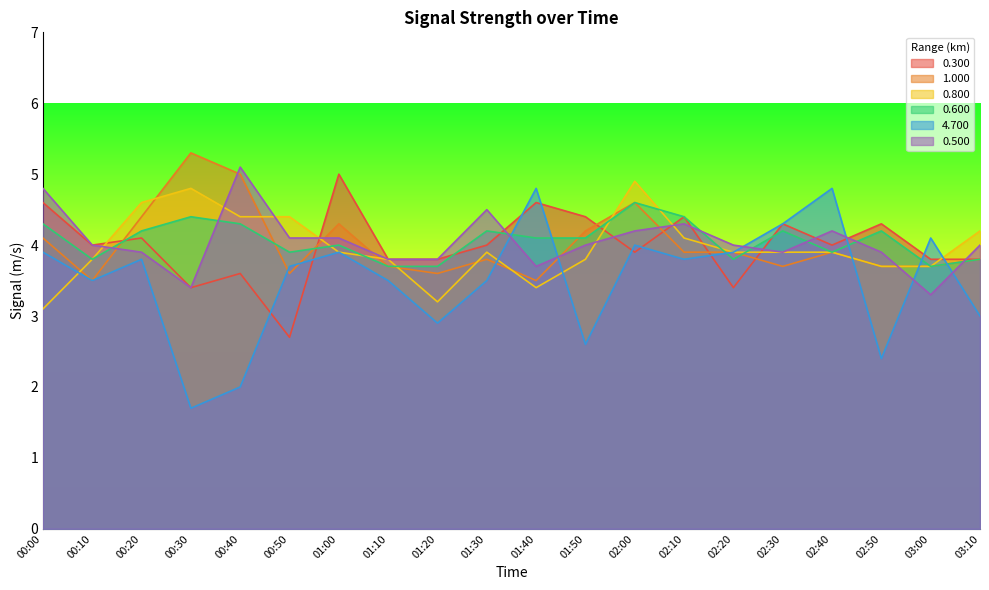

True or false: 0.600 has more than 1 interior local peaks.

True